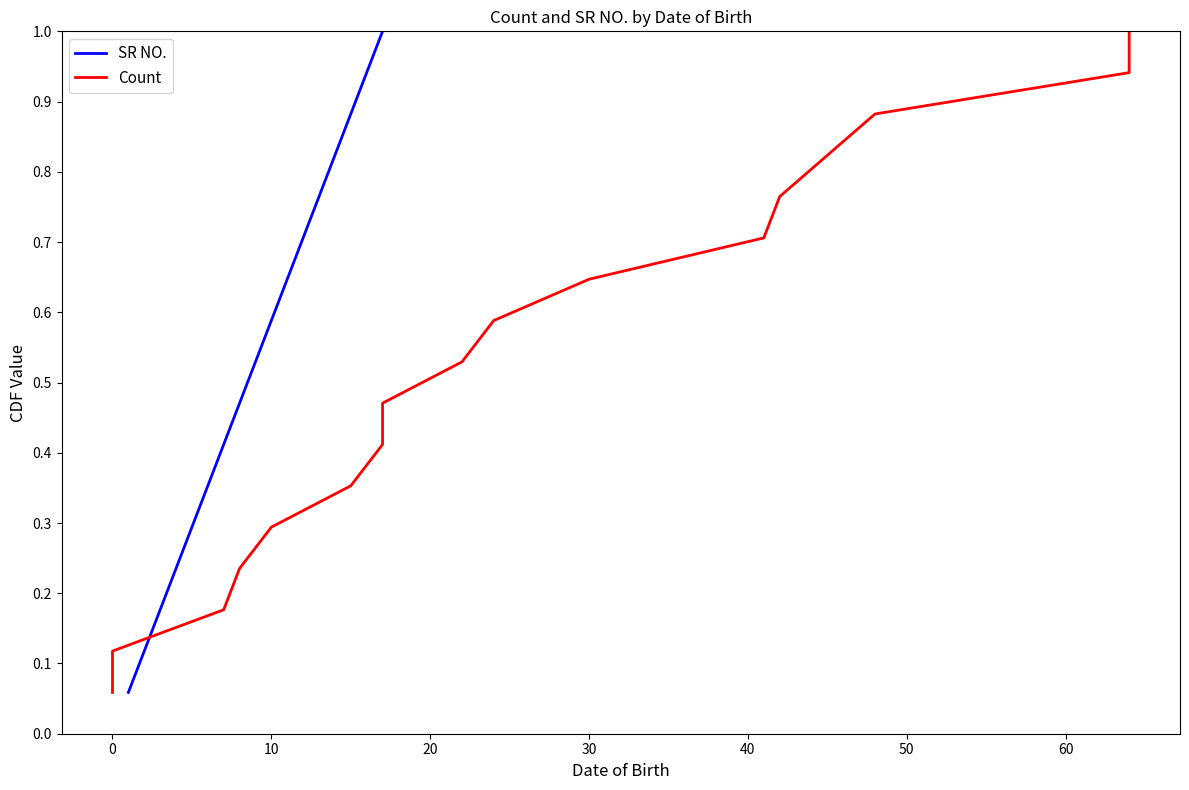

What is the highest value of the SR NO. series?

1.0